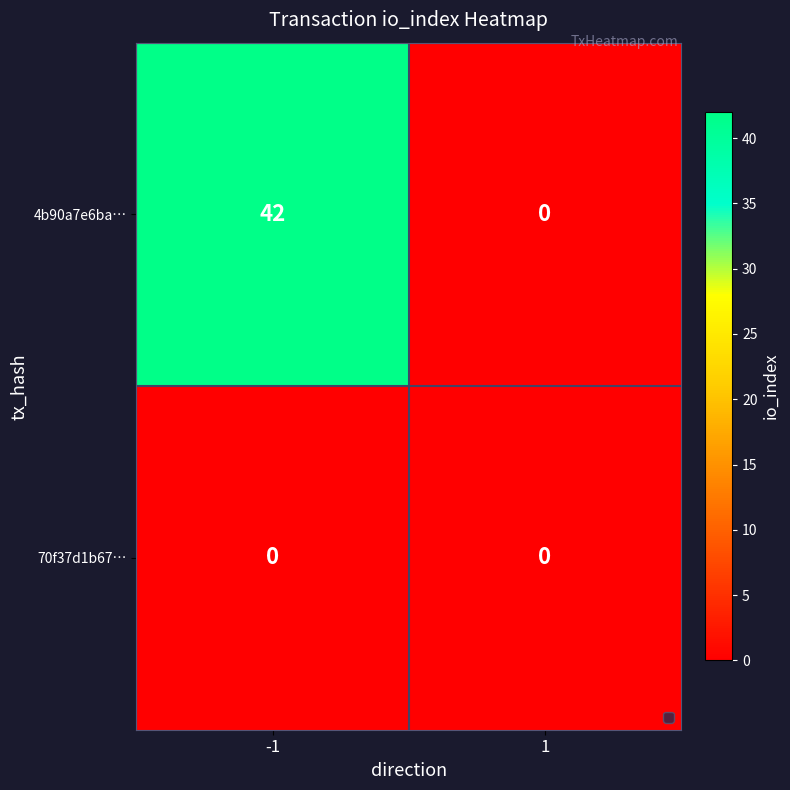

The value of 70f37d1b67… at -1 is 0. True or false?

True